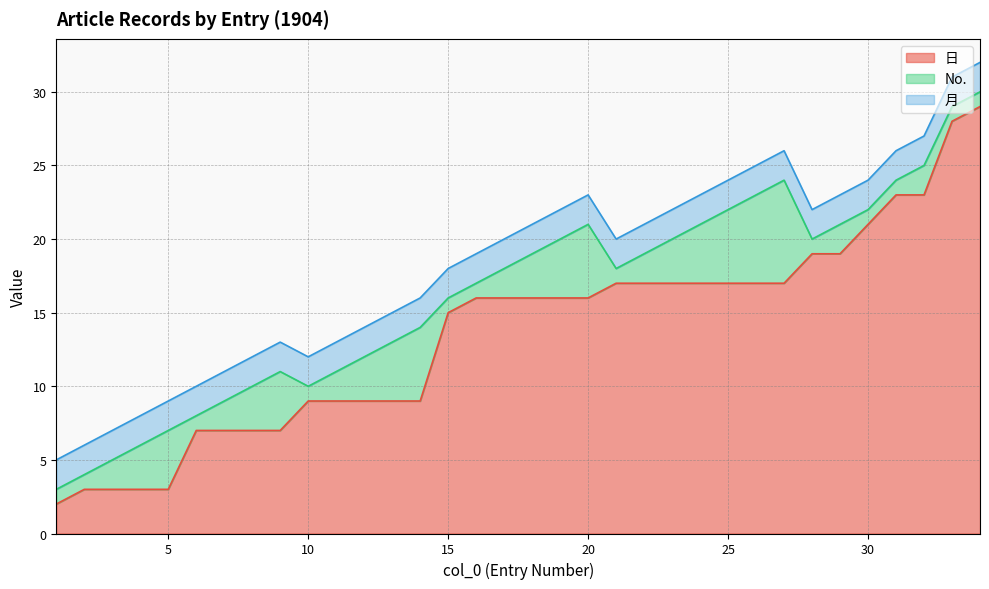

What is the value of the 日 point at the 5th from the left?

3